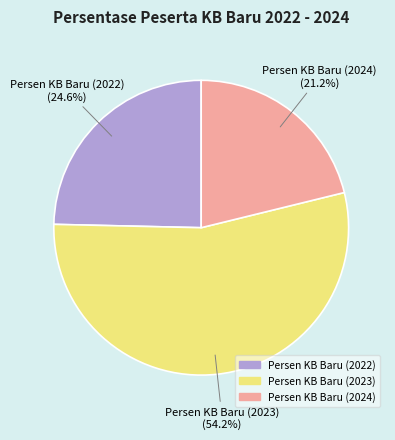

Does any single category account for the majority?

Yes